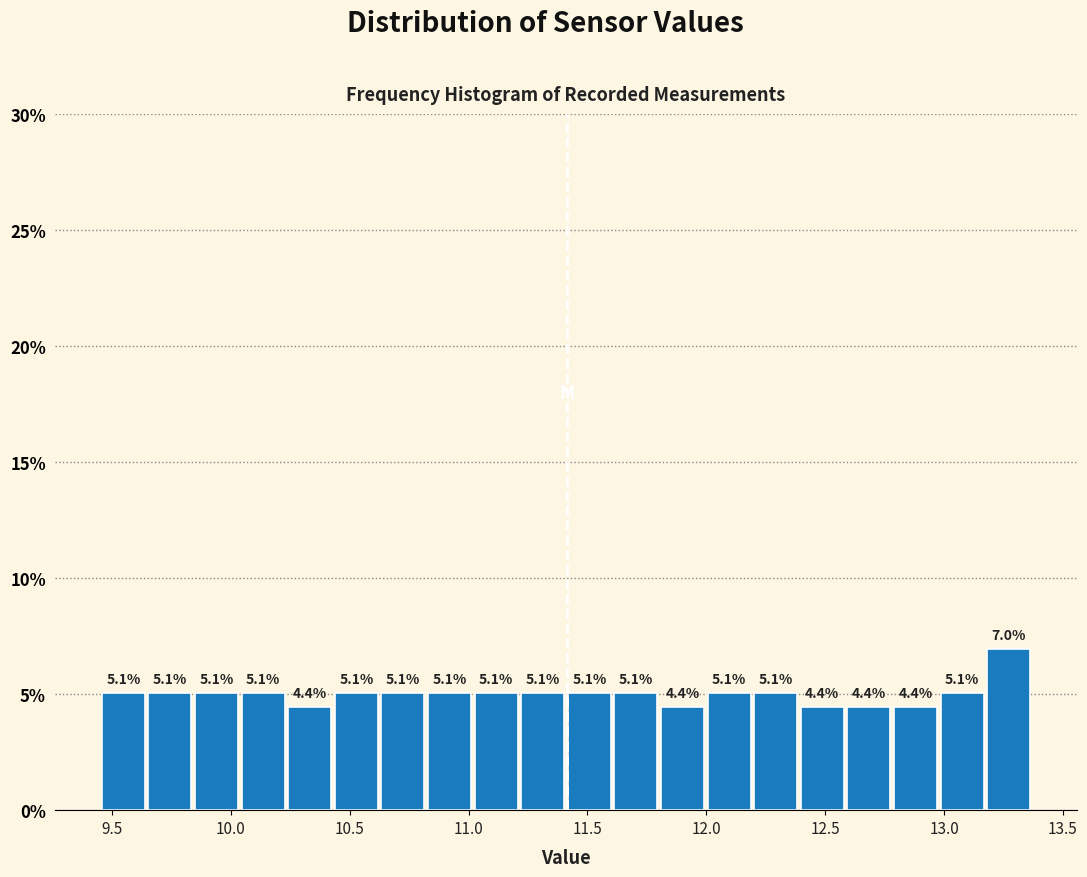

Read against the x-axis, roughly where is the centre of the tallest bar?

13.25